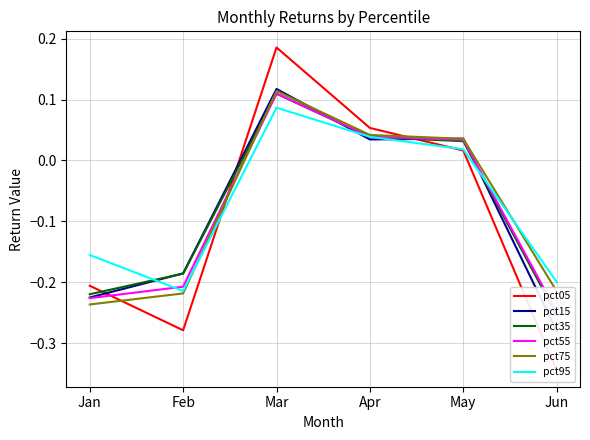

True or false: pct75 and pct15 cross at least once.

True